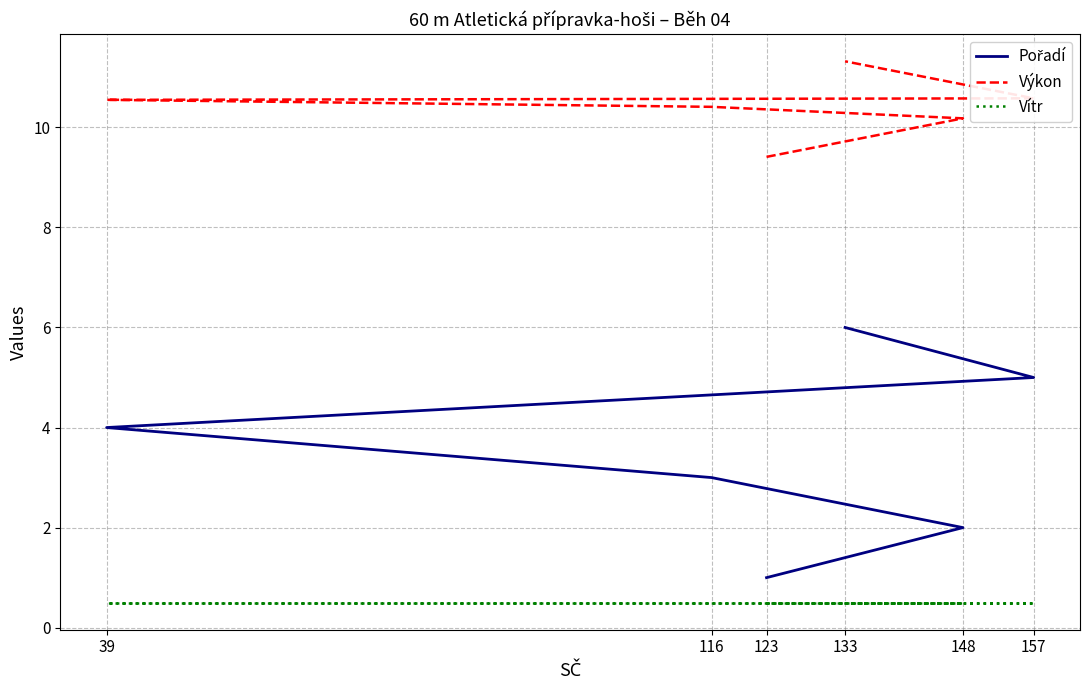

What is the value of the Výkon point at the 3rd from the left?

10.4